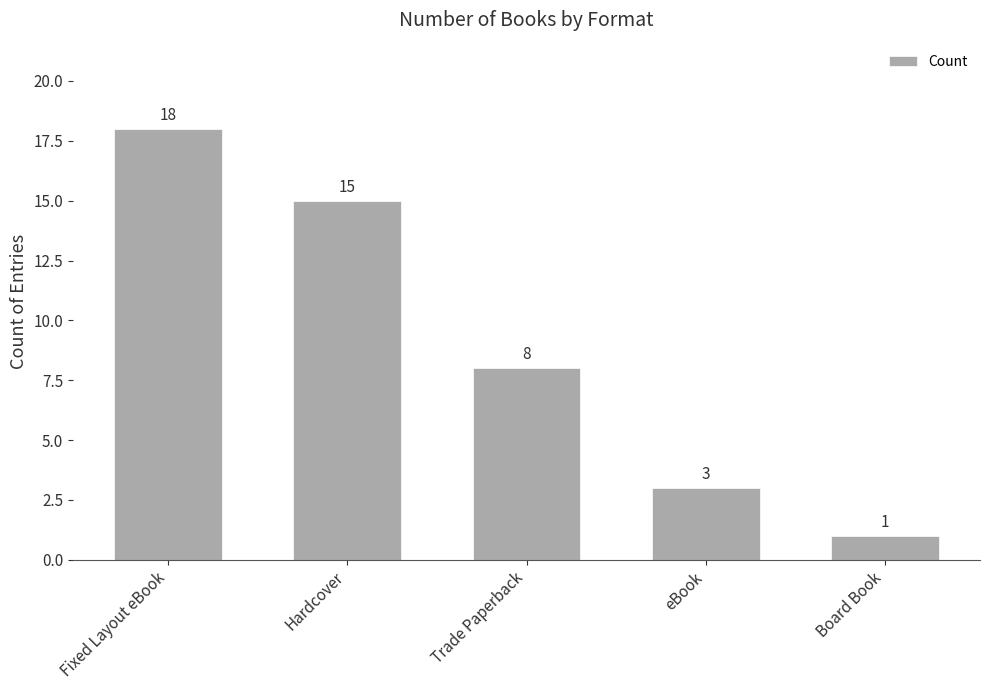

How many categories are shown in the chart?

5